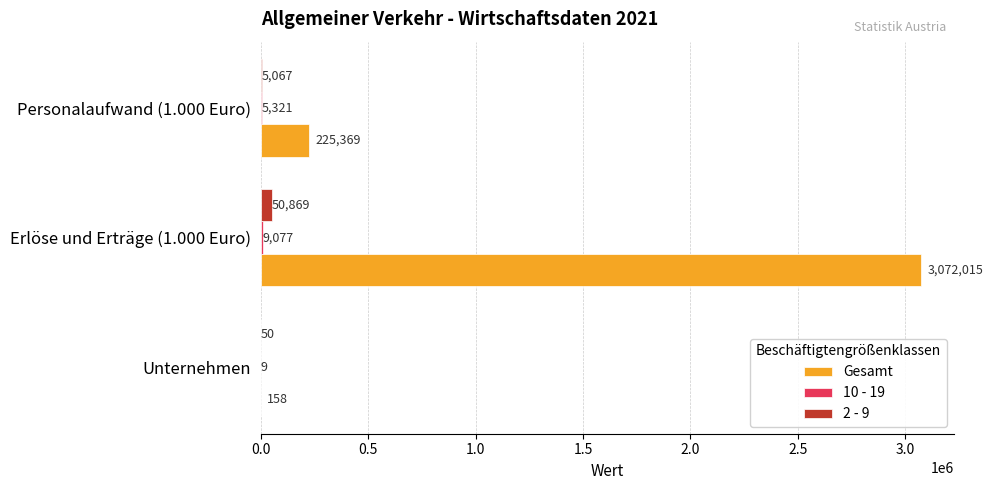

At which category is the sum across all series the highest?

Erlöse und Erträge (1.000 Euro)